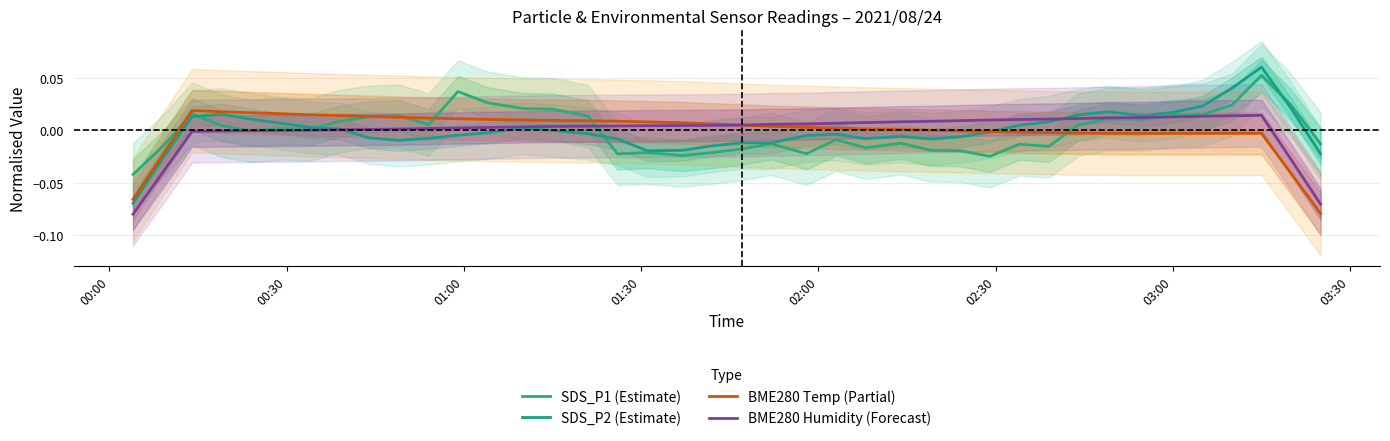

At how many categories does at least one series exceed 0?

37